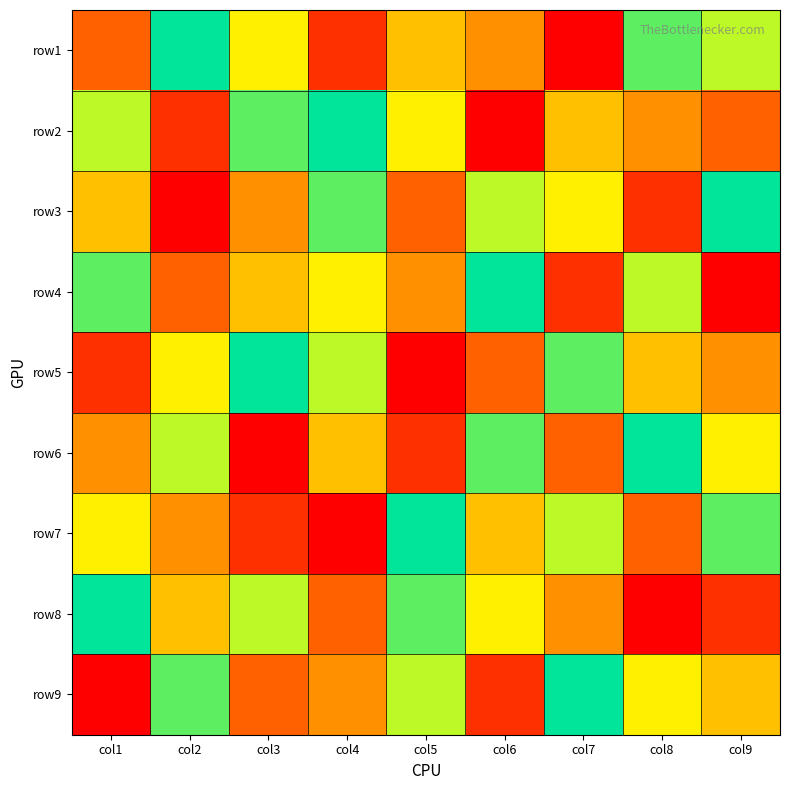

Between col1 and col8, which series saw the biggest shift?

row8